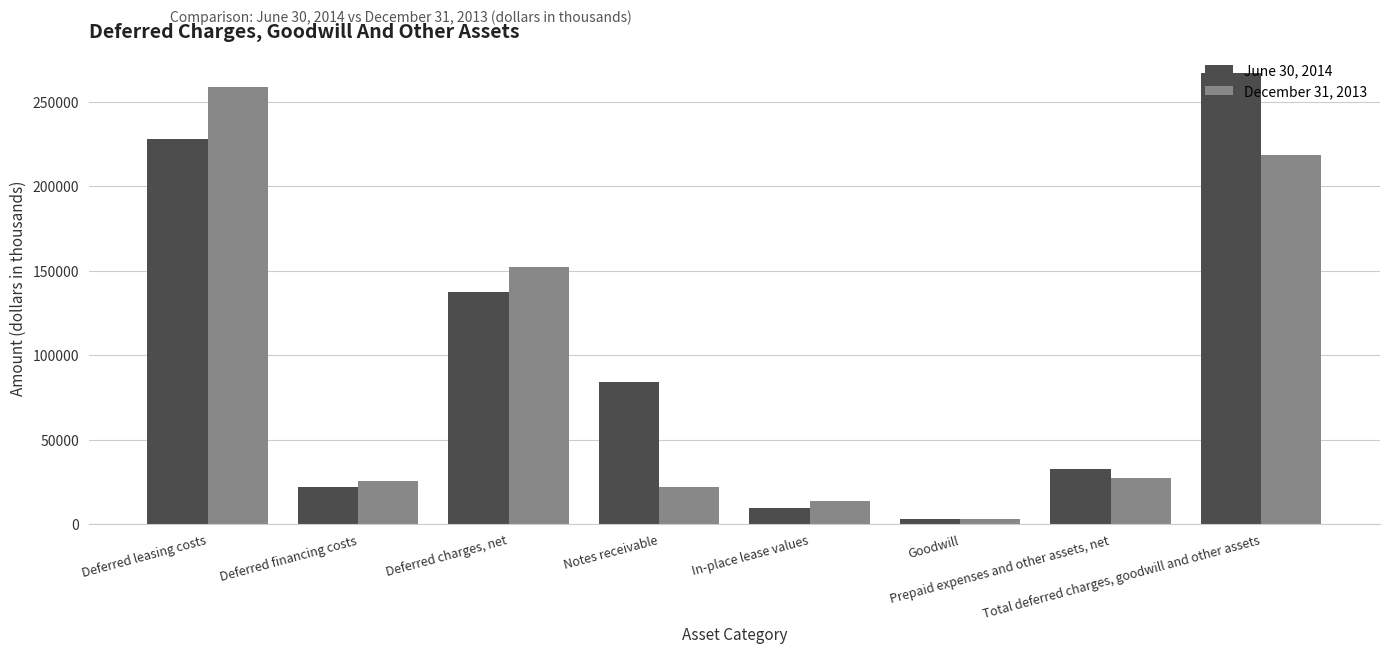

Which category has the highest value in the June 30, 2014 series?

Total deferred charges, goodwill and other assets